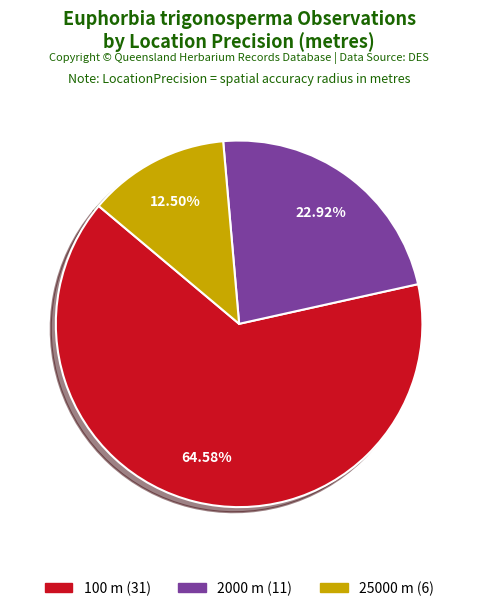

Combined, do 25000 and 100 account for over 50%?

Yes